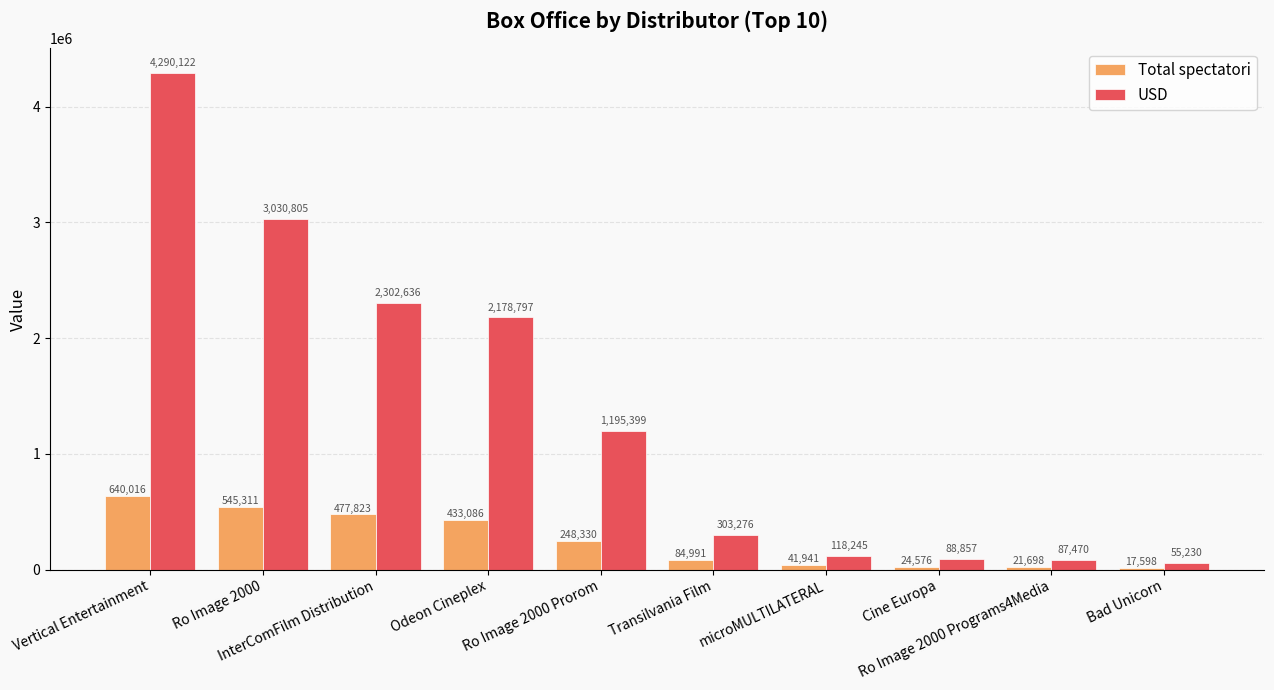

How many series are shown in this chart?

2